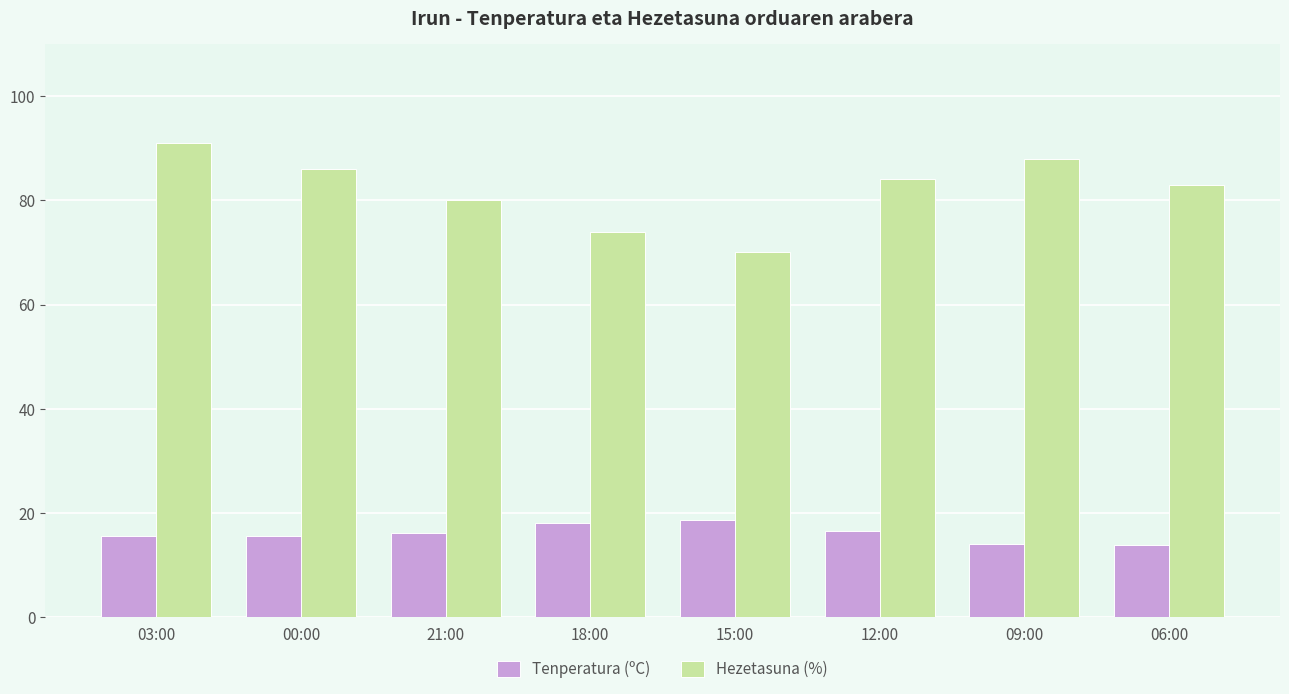

True or false: Tenperatura (ºC) has a value of 18.6 at 15:00.

True